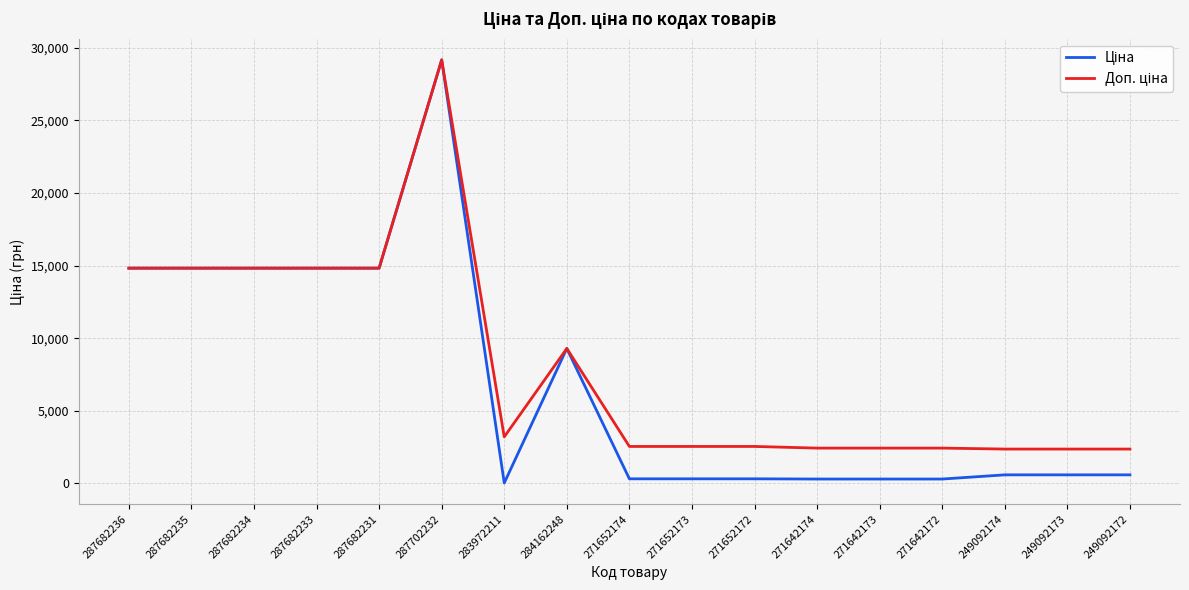

What is the total value across all series at 287682234?

29635.2